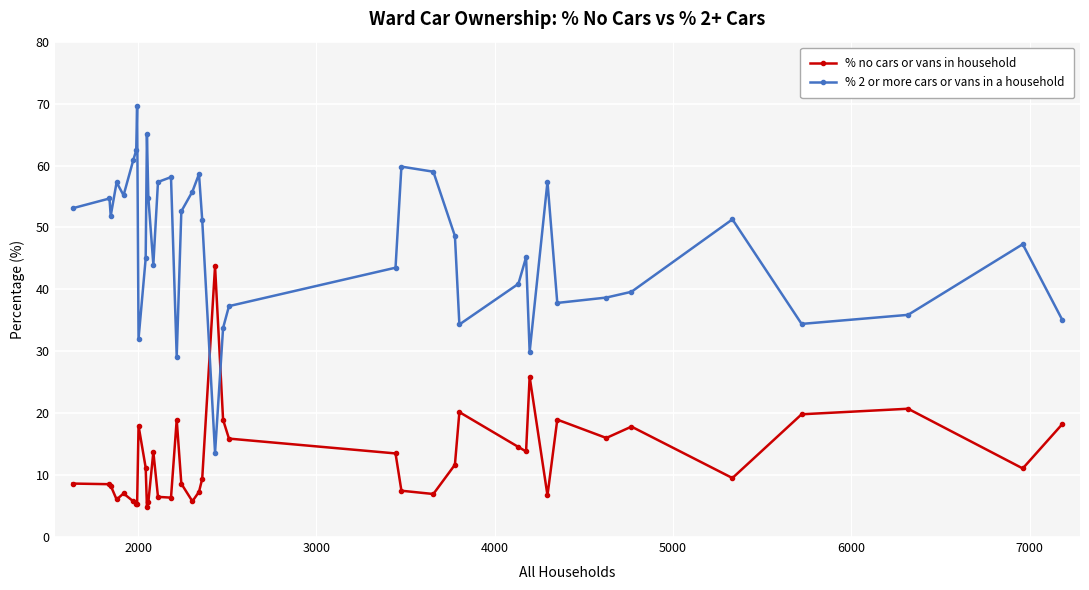

Which series has the widest spread of values?

% 2 or more cars or vans in a household